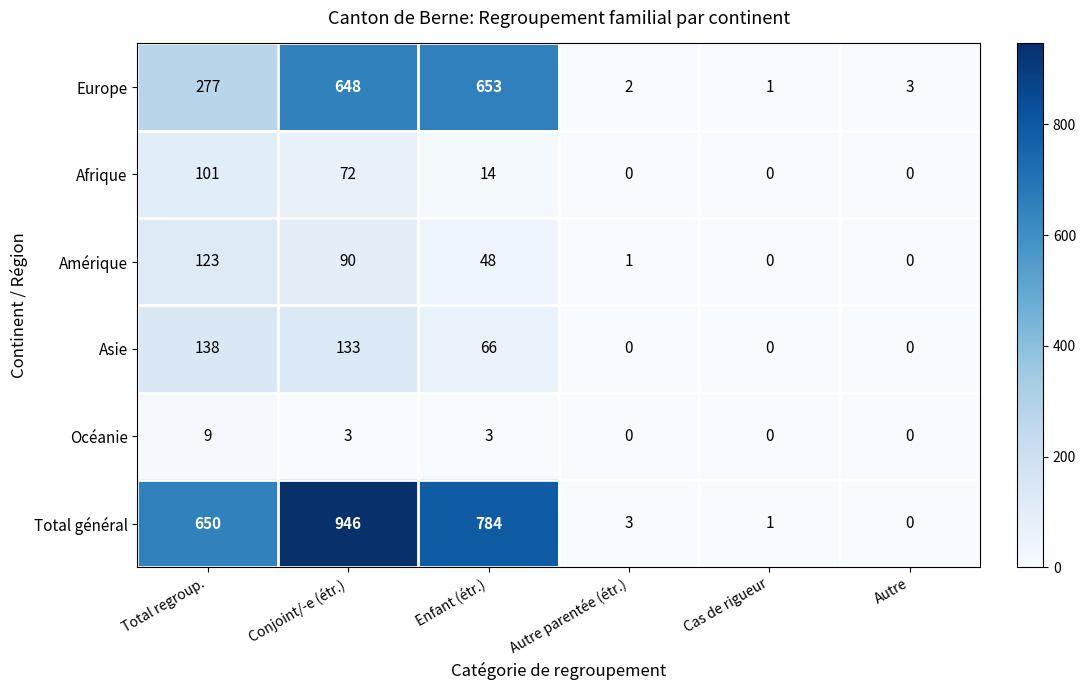

What is the total value across all series at Cas de rigueur?

2